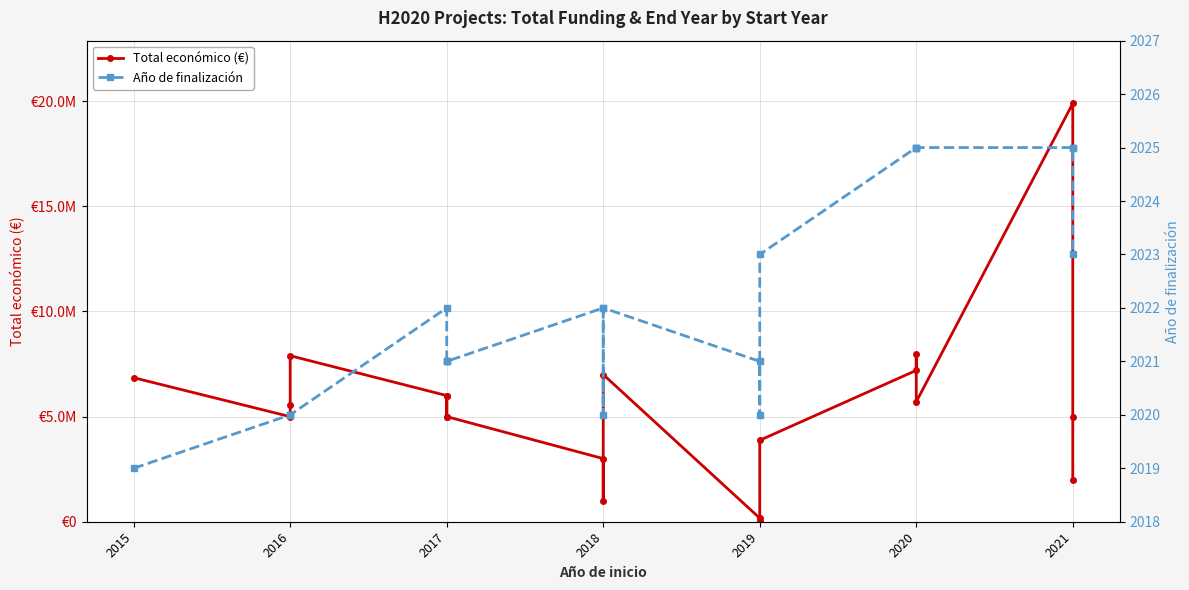

The Año de finalización series shows 2019 at 2015. True or false?

True